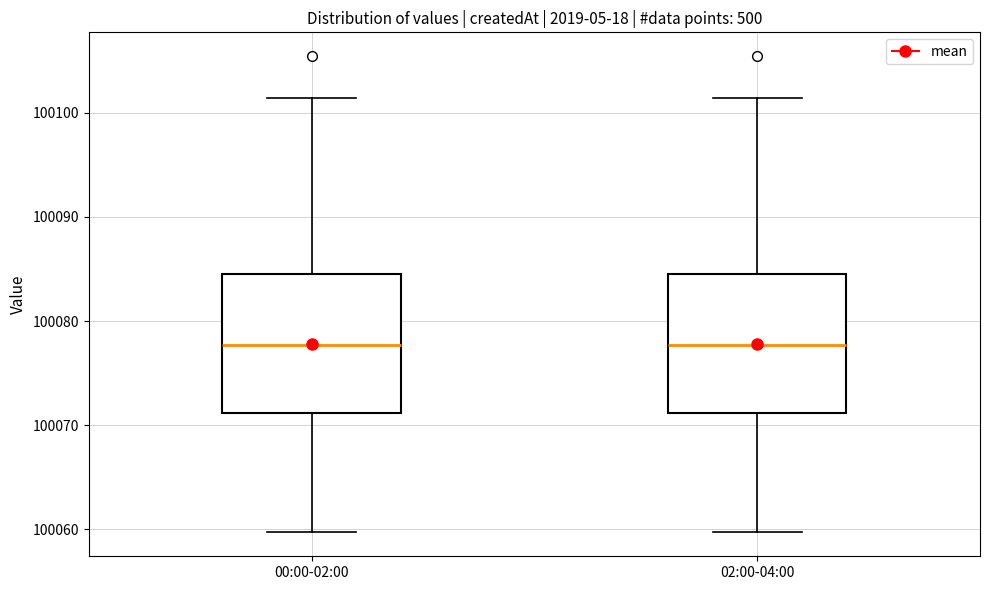

Reading left to right, transcribe this box plot: for each box, give where its median line is, the range the box spans, and where its two whiskers end, as read against the y-axis. The values are not printed on the chart, so give them approximately, as read against the axis.

00:00-02:00: median 100078, box 100071 to 100085, whiskers 100060 to 100101
02:00-04:00: median 100078, box 100071 to 100085, whiskers 100060 to 100101